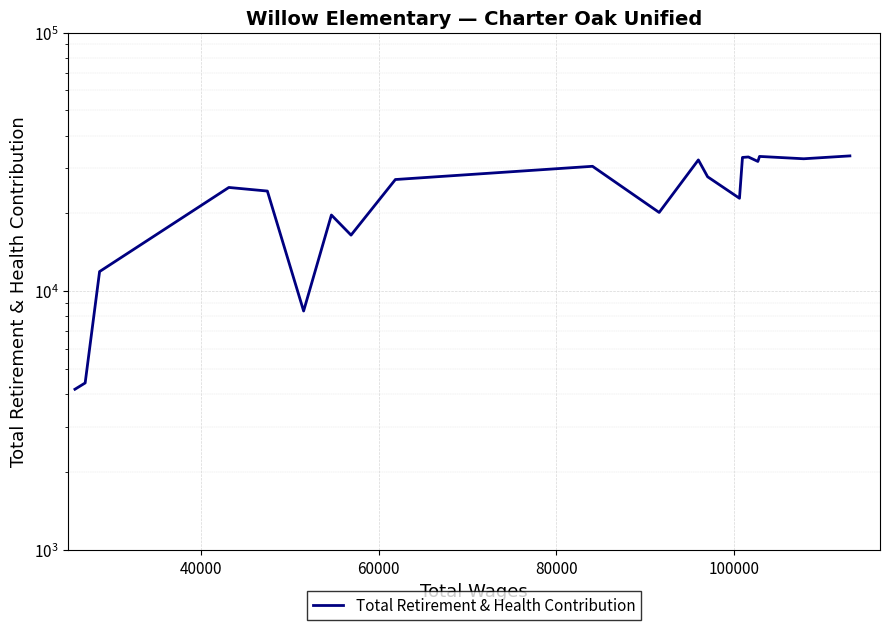

The value at 19 is 54056. True or false?

False